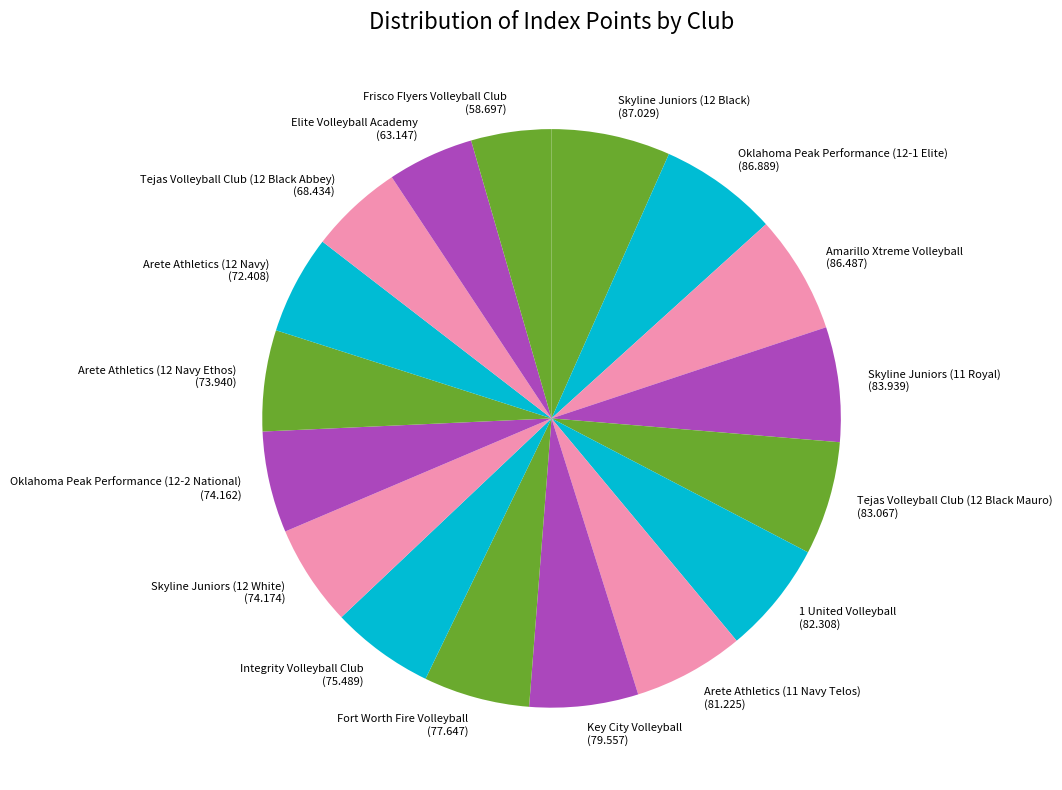

Is it true that Arete Athletics (11 Navy Telos) (81.225) is 6% of the pie?

True